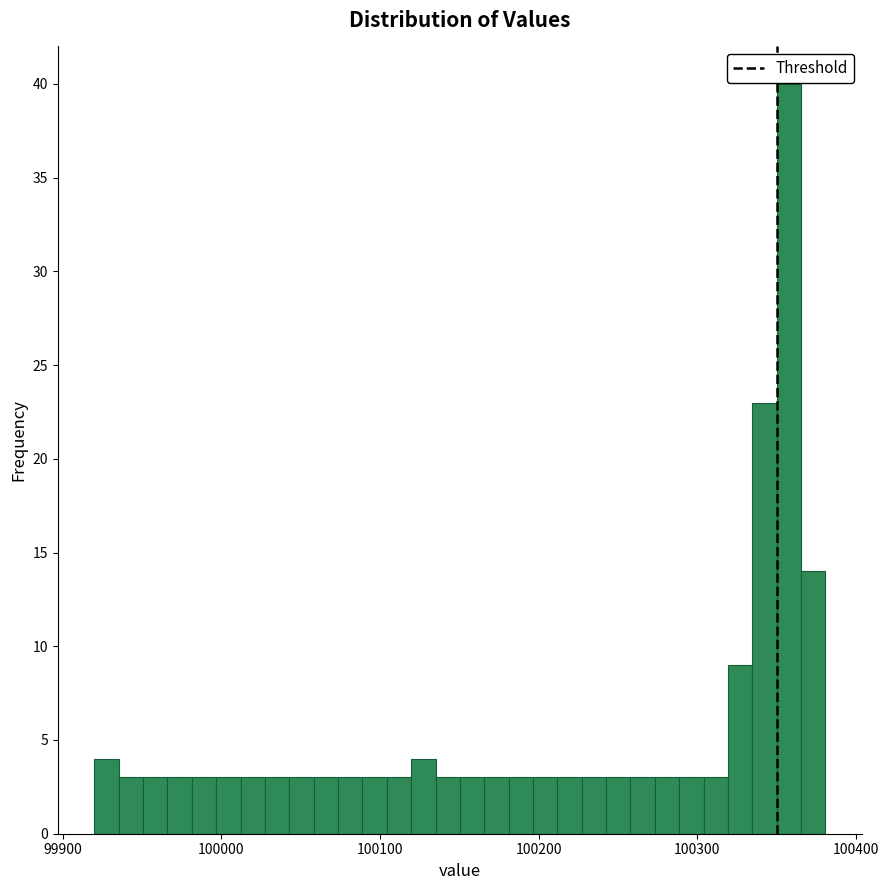

Around what value on the x-axis is the tallest bar? Give the approximate position of its centre, as read against the axis.

100360